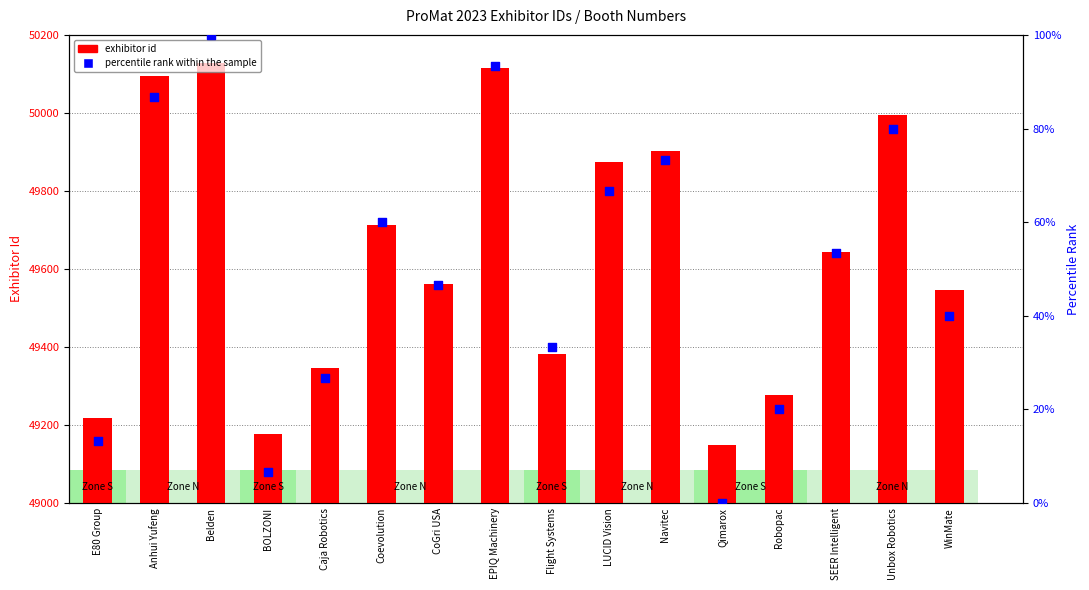

What is the total value across all series at BOLZONI?

49182.7